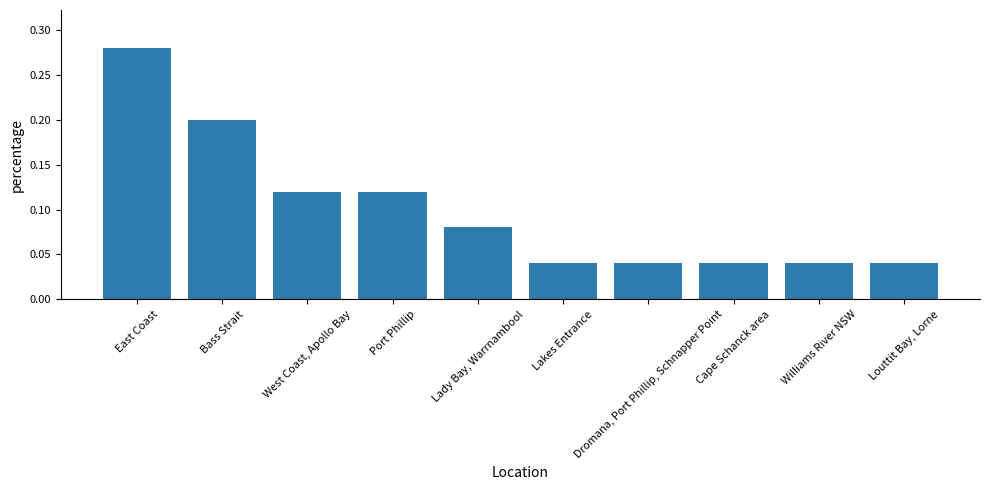

Are the bars horizontal?

No